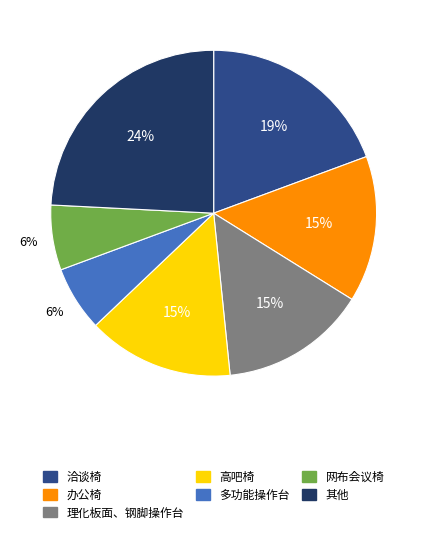

Is there a majority slice in this chart?

No